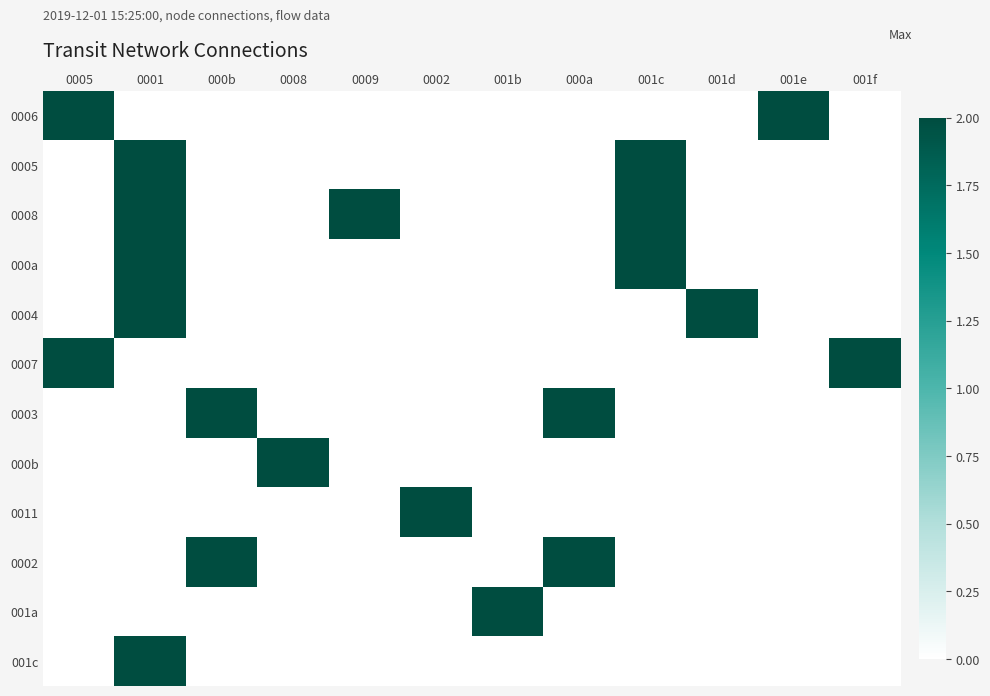

Reading left to right, list all the values displayed in this chart.

0006: 0005=2	0001=0	000b=0	0008=0	0009=0	0002=0	001b=0	000a=0	001c=0	001d=0	001e=2	001f=0
0005: 0005=0	0001=2	000b=0	0008=0	0009=0	0002=0	001b=0	000a=0	001c=2	001d=0	001e=0	001f=0
0008: 0005=0	0001=2	000b=0	0008=0	0009=2	0002=0	001b=0	000a=0	001c=2	001d=0	001e=0	001f=0
000a: 0005=0	0001=2	000b=0	0008=0	0009=0	0002=0	001b=0	000a=0	001c=2	001d=0	001e=0	001f=0
0004: 0005=0	0001=2	000b=0	0008=0	0009=0	0002=0	001b=0	000a=0	001c=0	001d=2	001e=0	001f=0
0007: 0005=2	0001=0	000b=0	0008=0	0009=0	0002=0	001b=0	000a=0	001c=0	001d=0	001e=0	001f=2
0003: 0005=0	0001=0	000b=2	0008=0	0009=0	0002=0	001b=0	000a=2	001c=0	001d=0	001e=0	001f=0
000b: 0005=0	0001=0	000b=0	0008=2	0009=0	0002=0	001b=0	000a=0	001c=0	001d=0	001e=0	001f=0
0011: 0005=0	0001=0	000b=0	0008=0	0009=0	0002=2	001b=0	000a=0	001c=0	001d=0	001e=0	001f=0
0002: 0005=0	0001=0	000b=2	0008=0	0009=0	0002=0	001b=0	000a=2	001c=0	001d=0	001e=0	001f=0
001a: 0005=0	0001=0	000b=0	0008=0	0009=0	0002=0	001b=2	000a=0	001c=0	001d=0	001e=0	001f=0
001c: 0005=0	0001=2	000b=0	0008=0	0009=0	0002=0	001b=0	000a=0	001c=0	001d=0	001e=0	001f=0